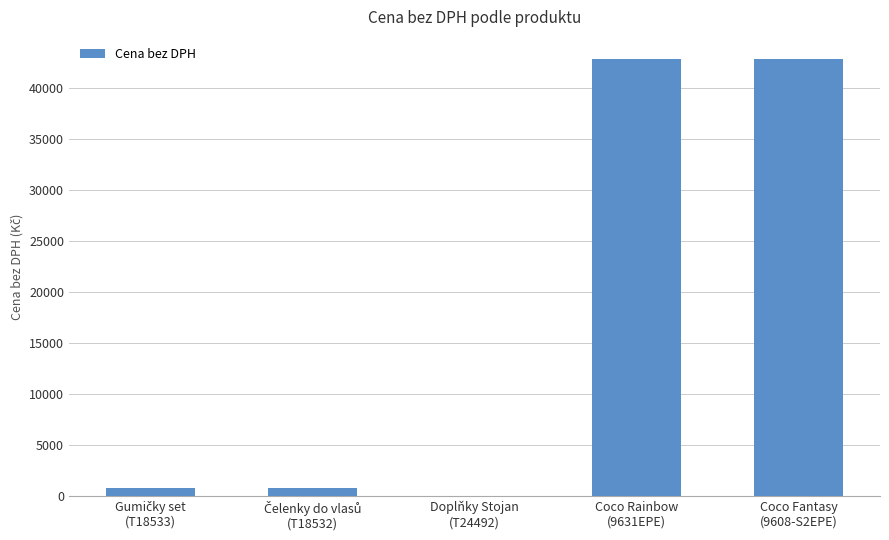

What is the maximum value shown in the chart?

42825.6